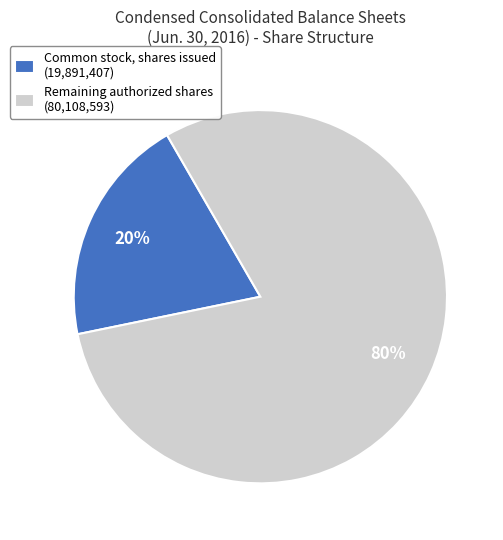

Between Remaining authorized shares (80,108,593) and Common stock, shares issued (19,891,407), which is larger?

Remaining authorized shares (80,108,593)